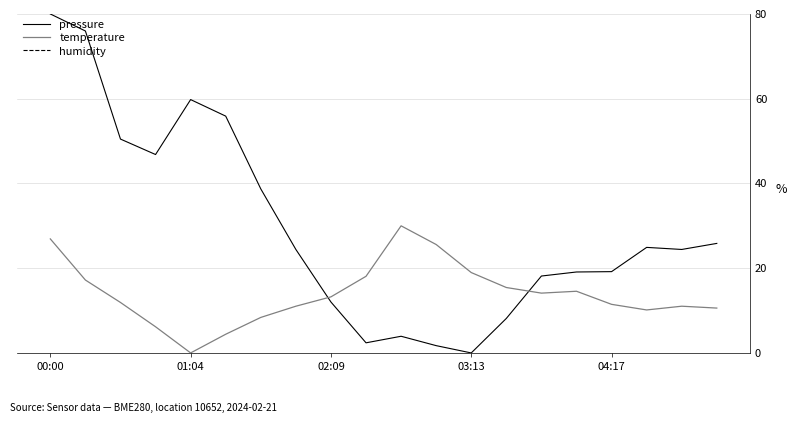

What is the difference between the second highest and second lowest values in the pressure series?

74.3